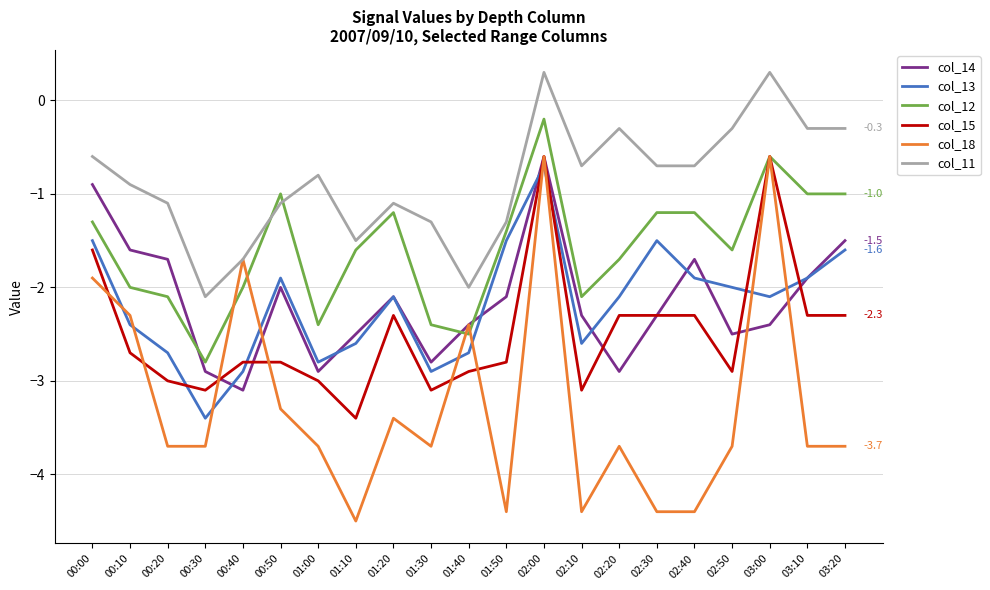

Which category has the highest value in the col_14 series?

02:00